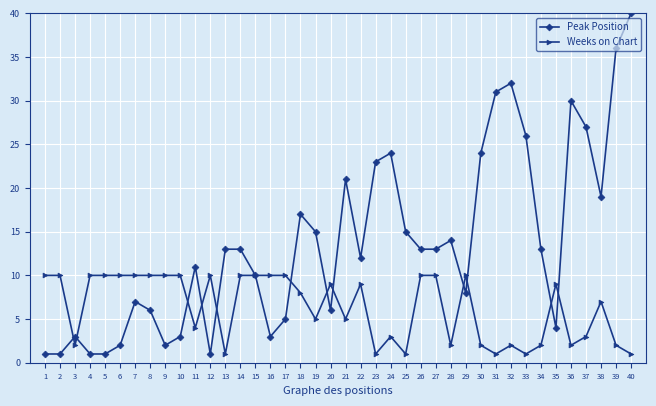

What value does the Peak Position series have at 6?

2